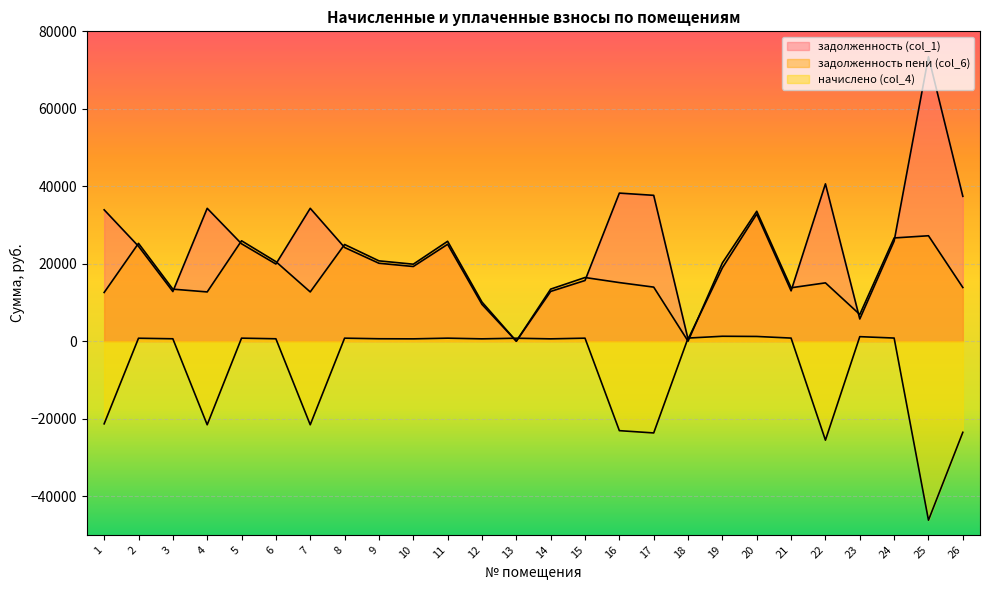

How many interior local valleys does the задолженность пени (col_6) series have?

7